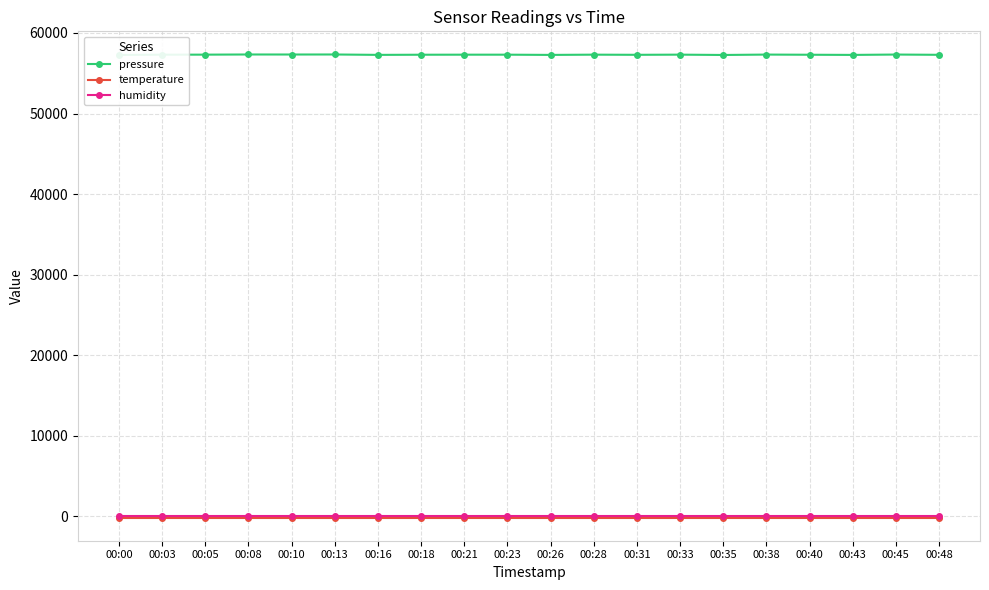

Which series has the largest total across all categories?

pressure